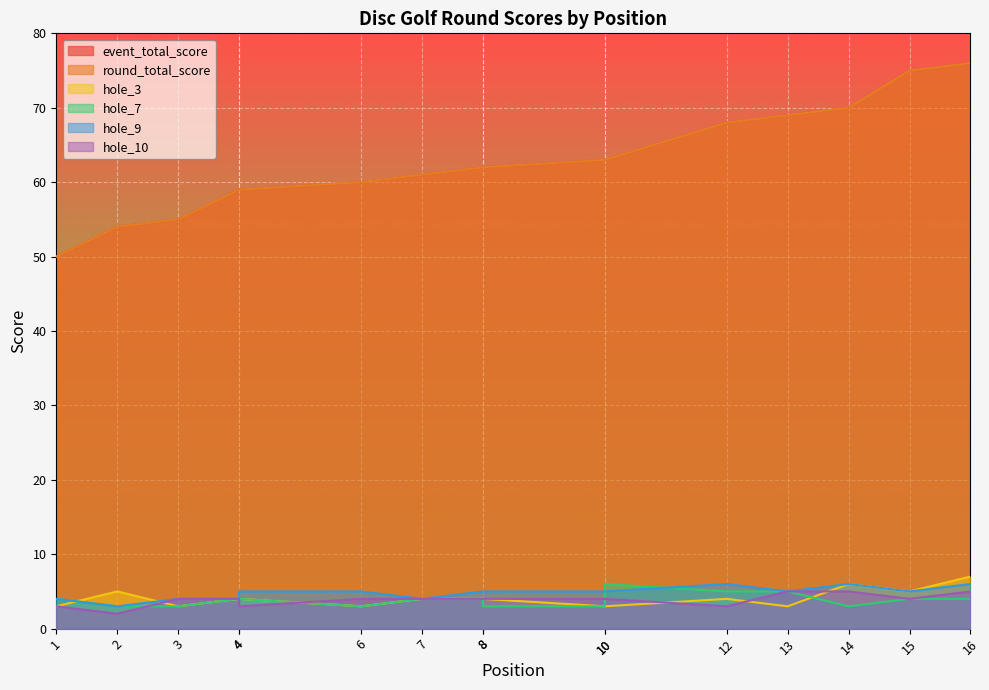

List the labels in order of hole_3 value, largest first.

16, 14, 2, 15, 4, 4, 7, 8, 8, 12, 1, 3, 6, 10, 10, 13